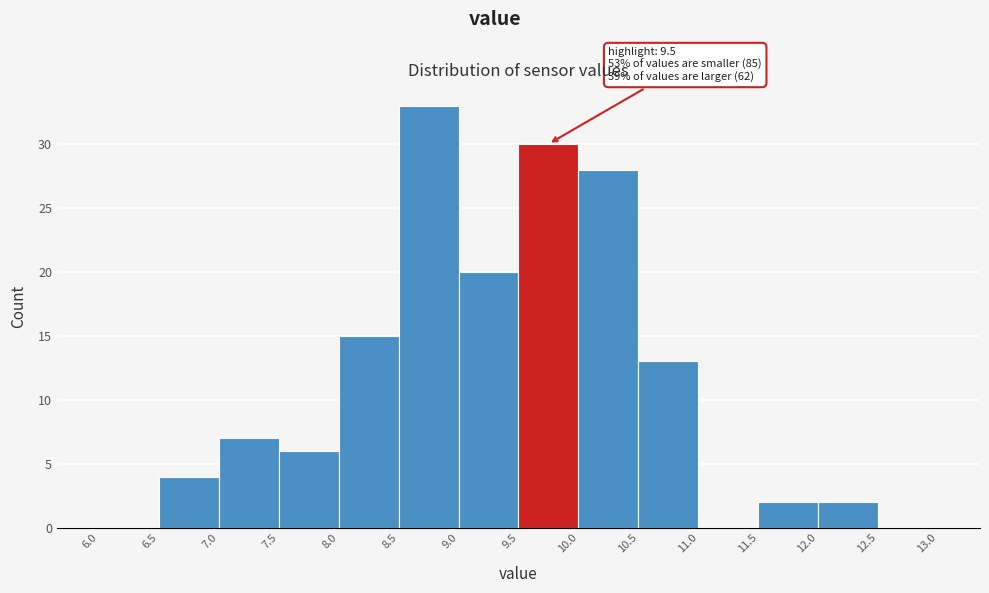

Over which range of the x-axis is the bar tallest?

8.5 to 9.0